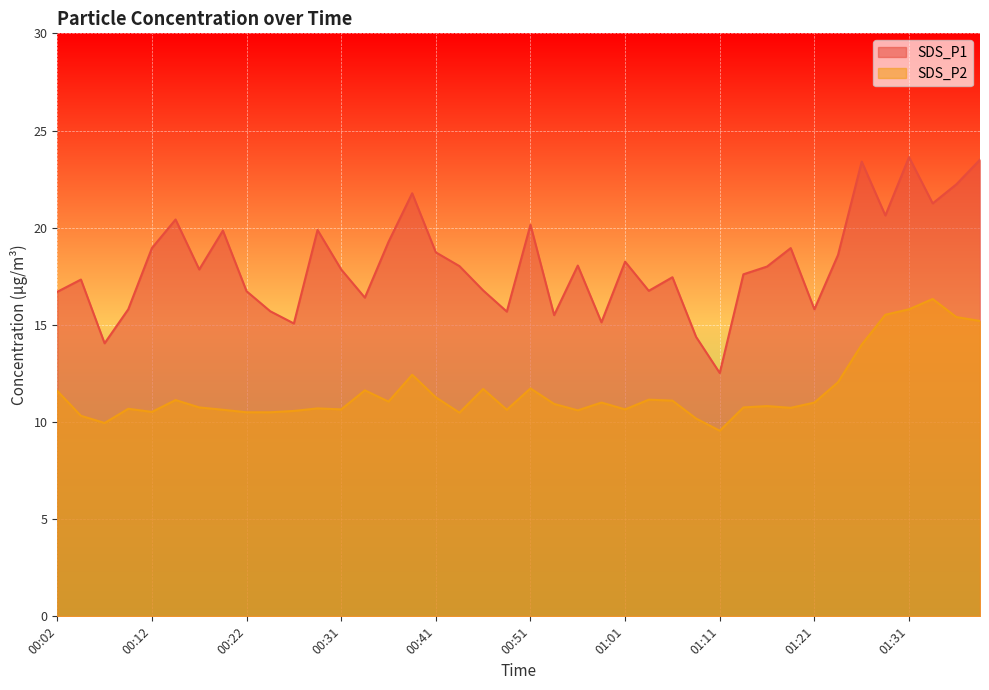

What is the difference between the maximum and minimum values in the SDS_P2 series?

6.8